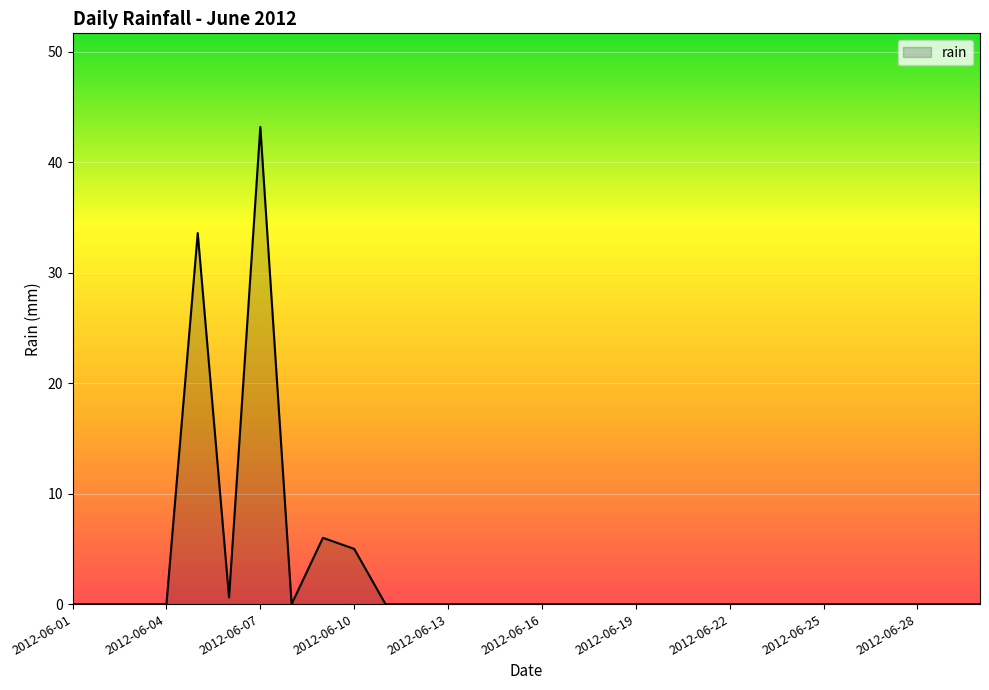

What is the maximum value shown in the chart?

43.2